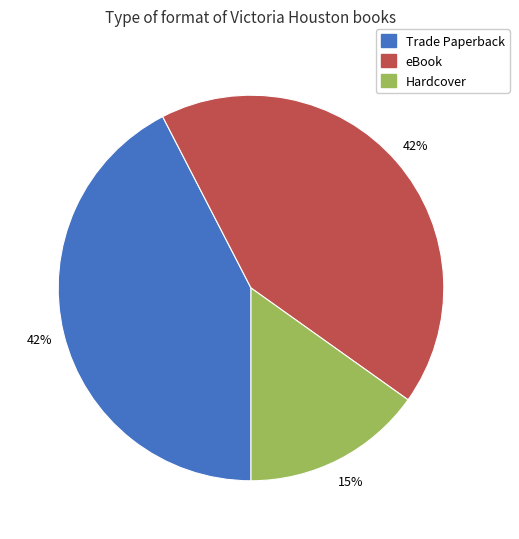

Count the number of slices in the pie.

3